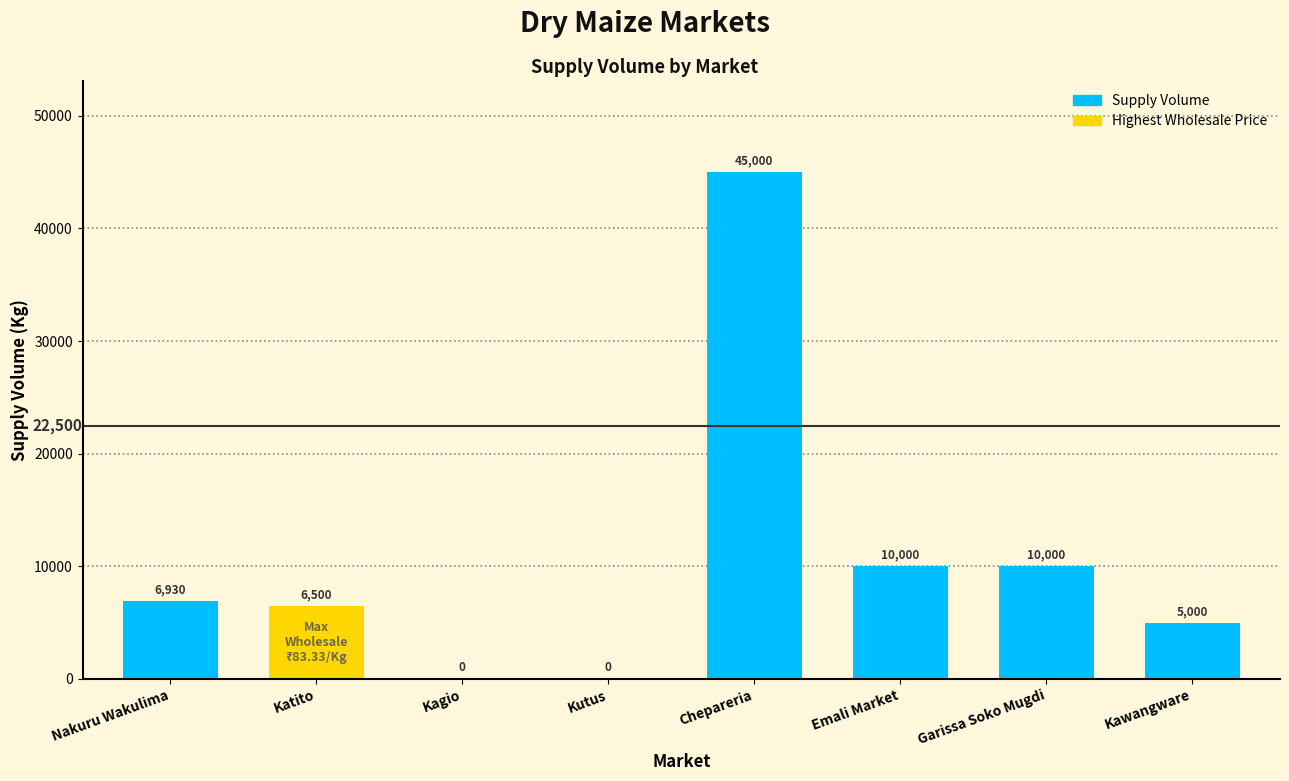

Is it true that the value at Emali Market is 10000?

True